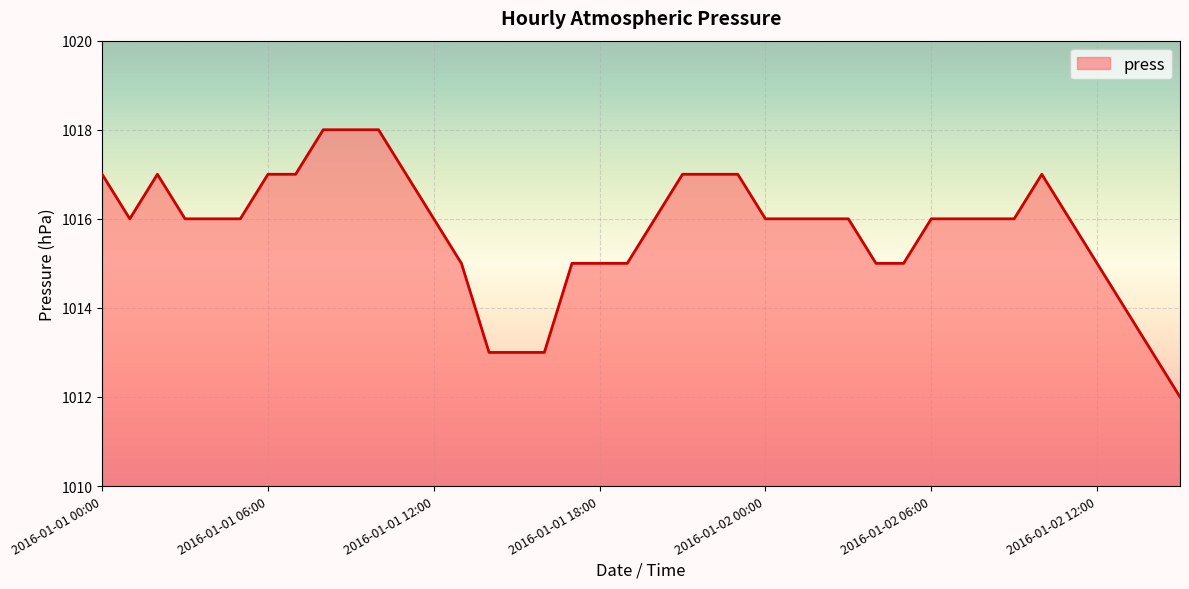

What is the difference between the maximum and minimum values?

6